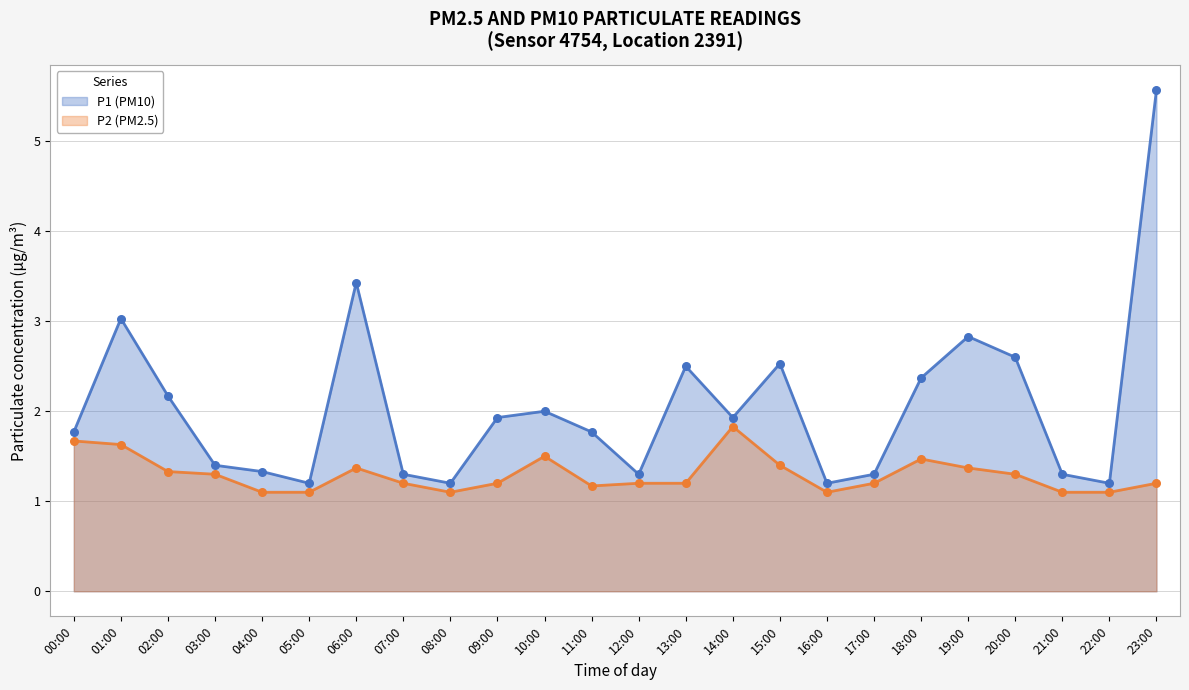

What is the total value across all series at 04:00?

2.4